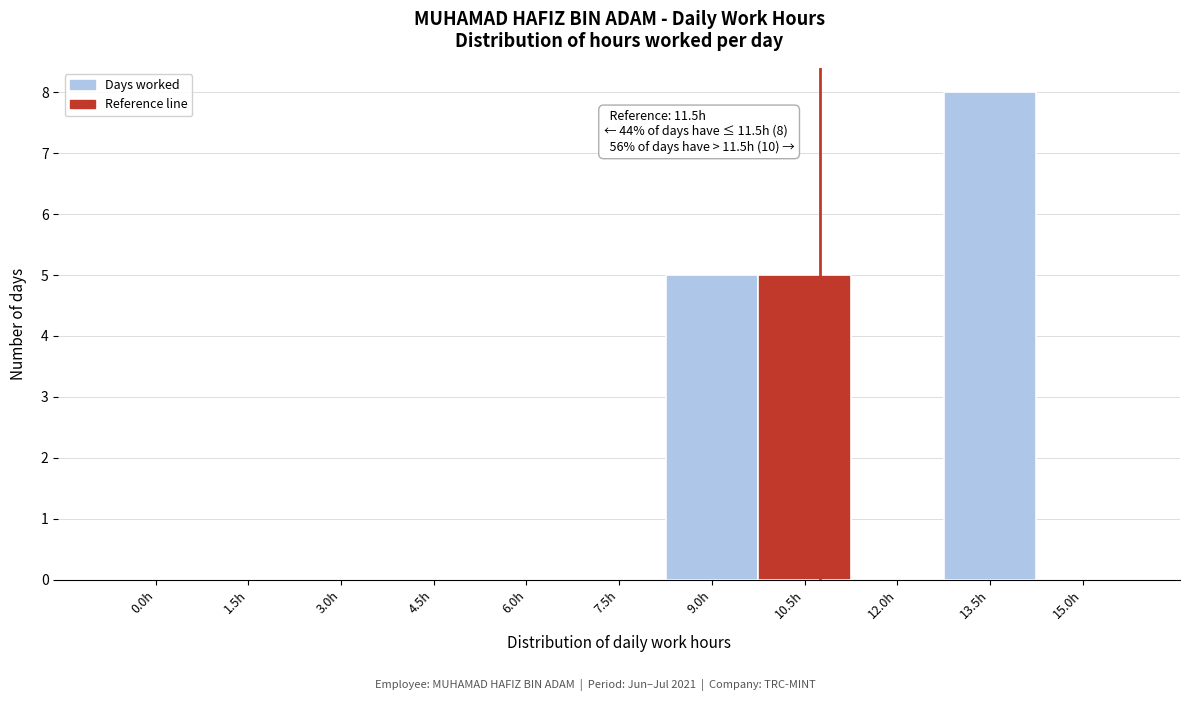

Reading left to right, extract all data points from this chart.

0.0h=0	1.5h=0	3.0h=0	4.5h=0	6.0h=0	7.5h=0	9.0h=5	10.5h=5	12.0h=0	13.5h=8	15.0h=0